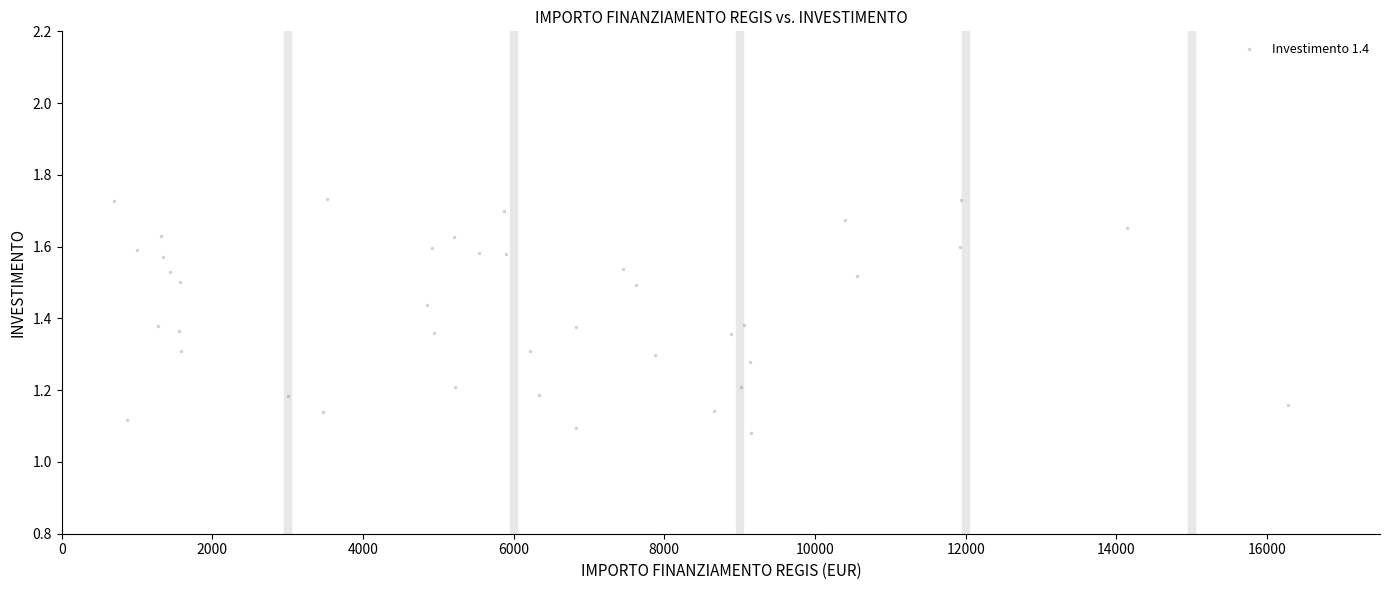

What is the range of Y values (max minus min)?

0.7